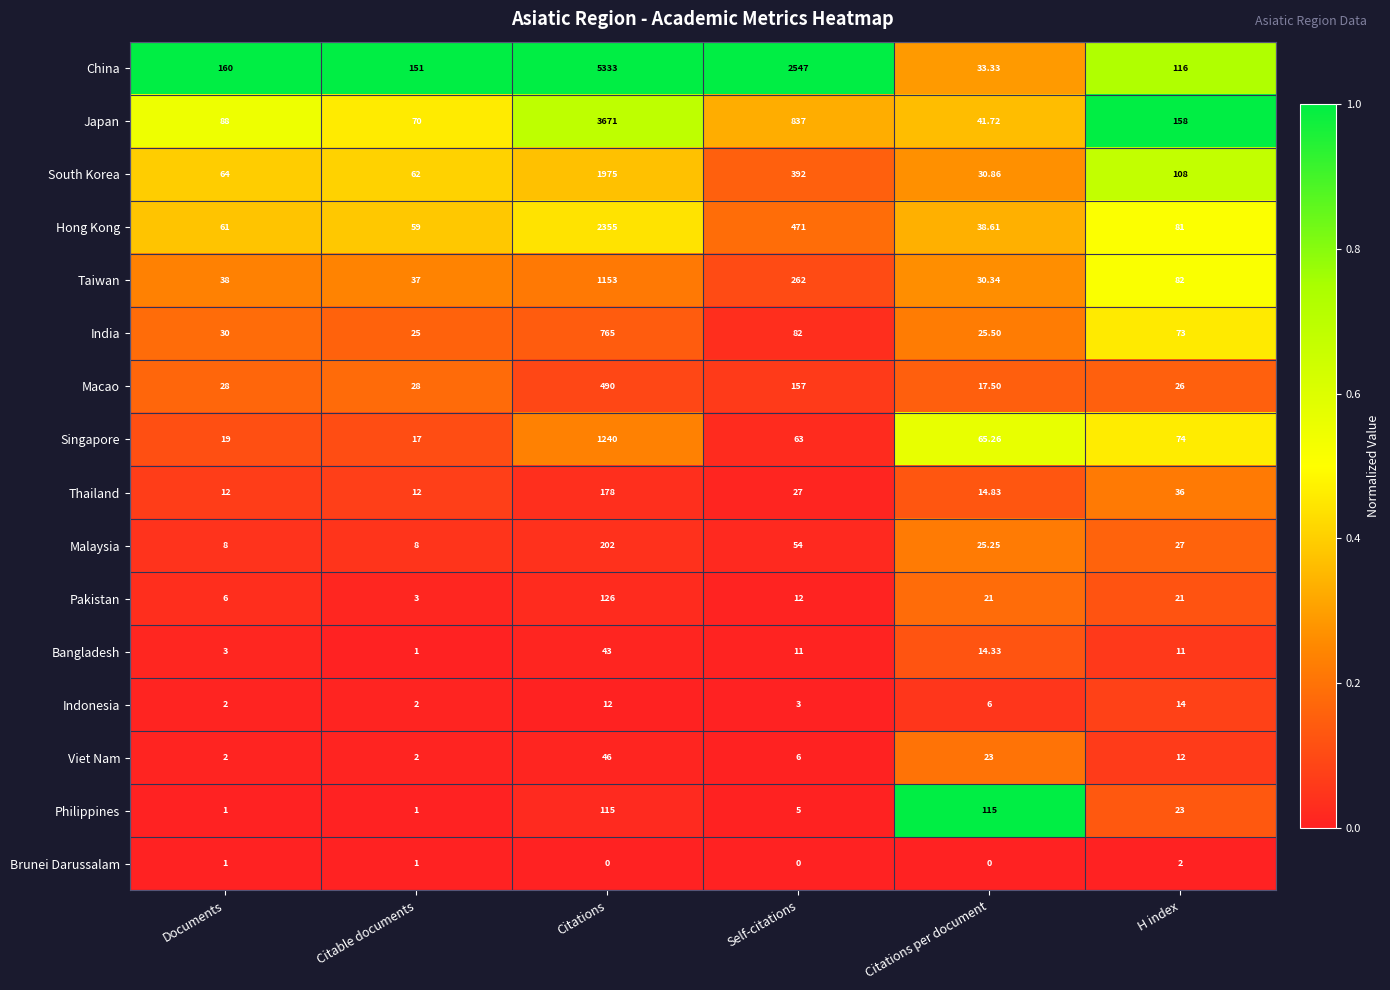

At which category does the chart reach its peak across all series?

Citations